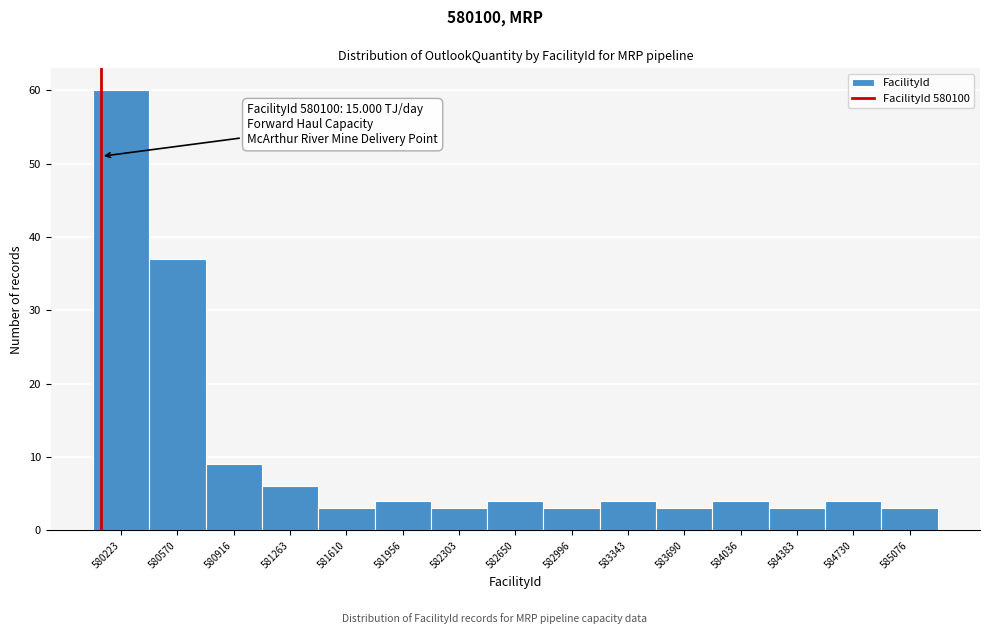

Over which range of the x-axis is the bar tallest?

580050 to 580400